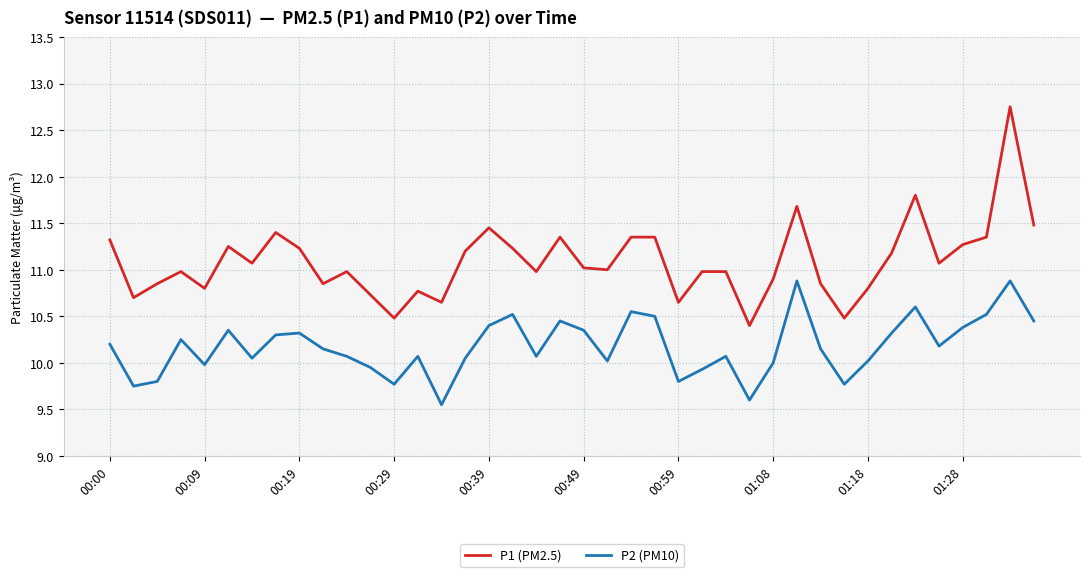

Which series has the largest range (max minus min)?

P1 (PM2.5)